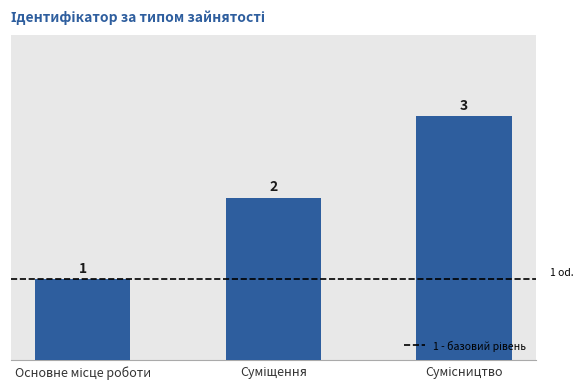

What is the value of the 3rd bar from the left?

3